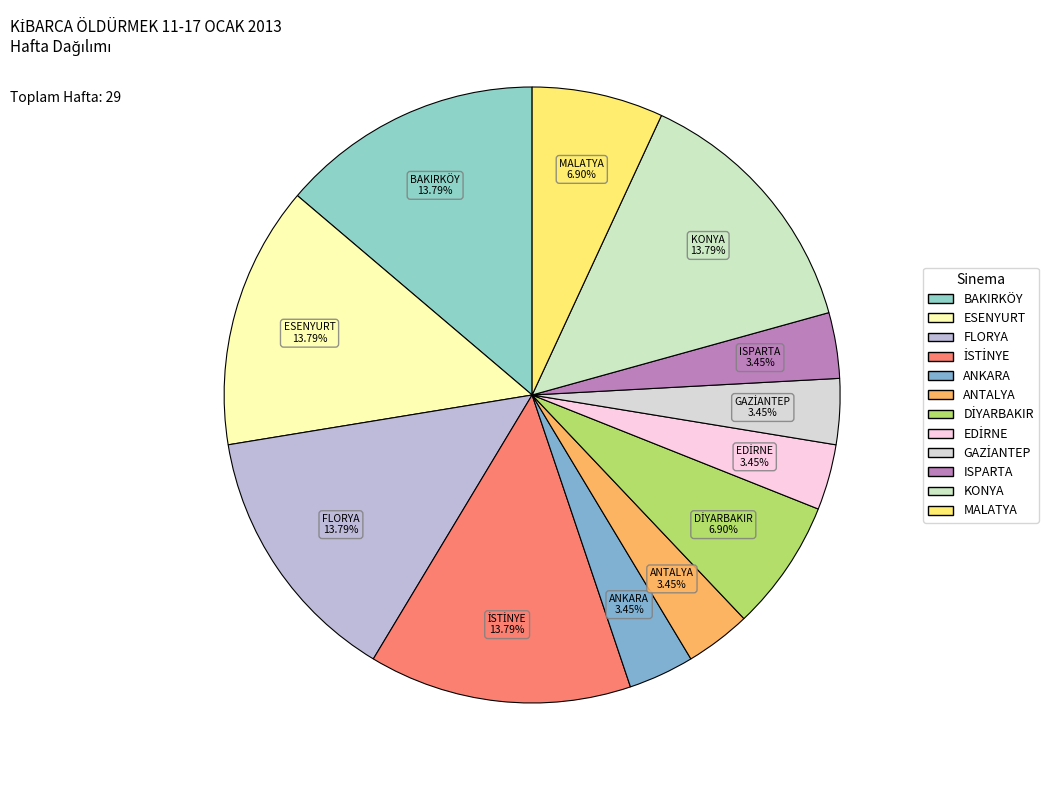

How many slices are in this pie chart?

12